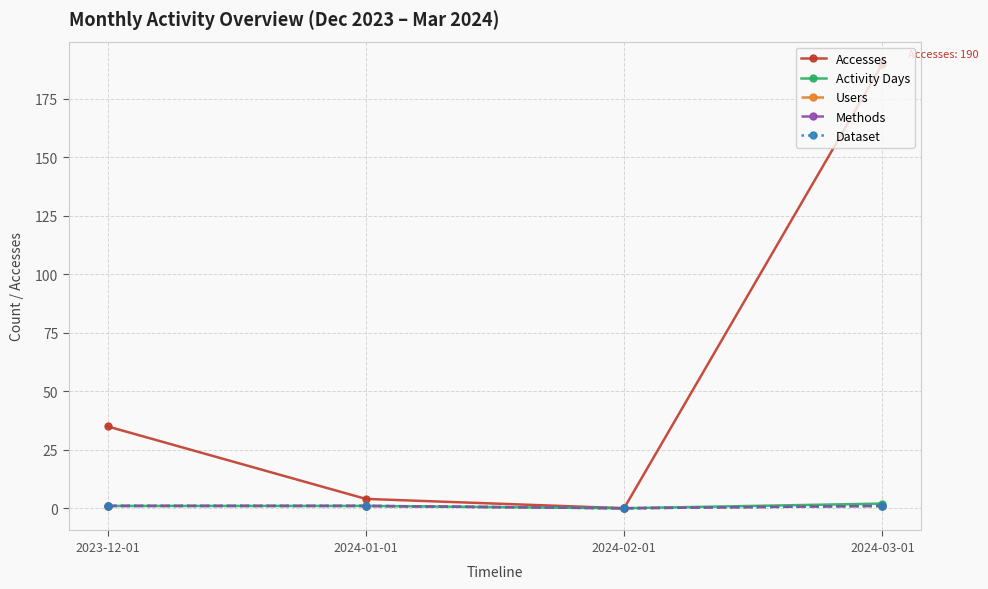

What is the label of the 2nd point from the left?

2024-01-01